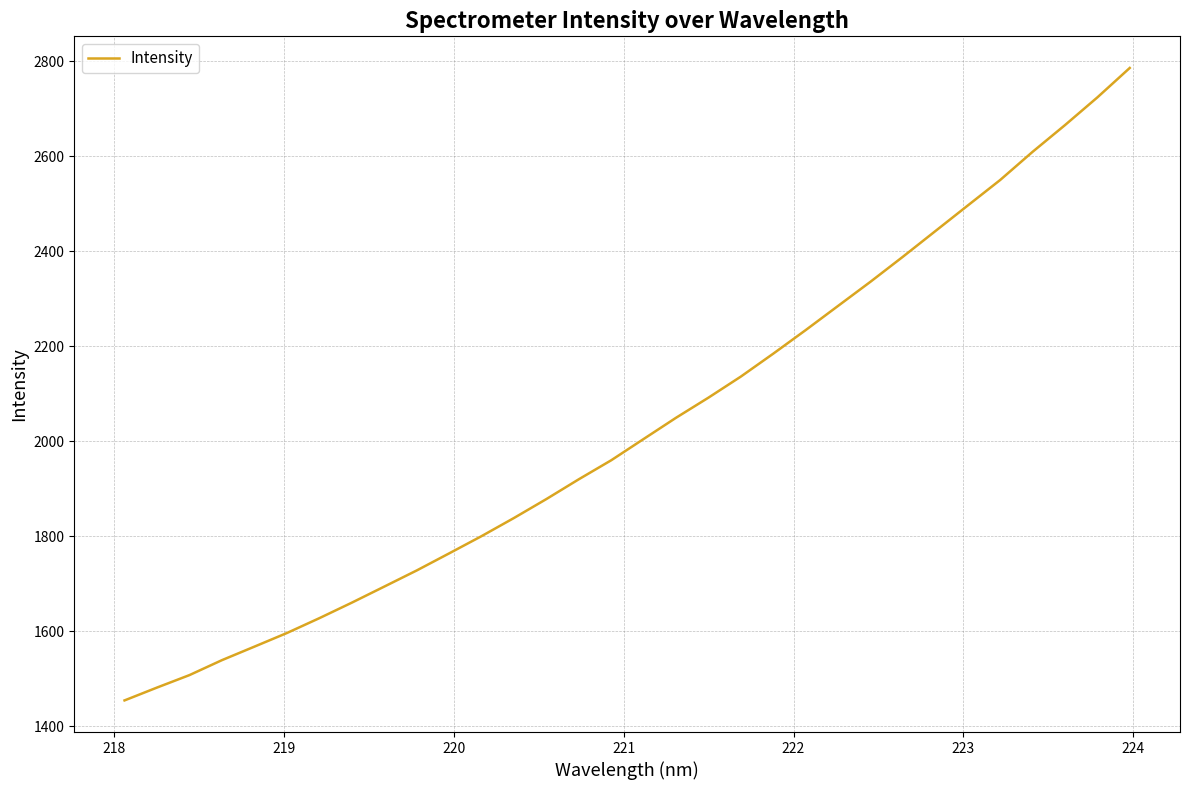

What is the greatest value displayed?

2786.3